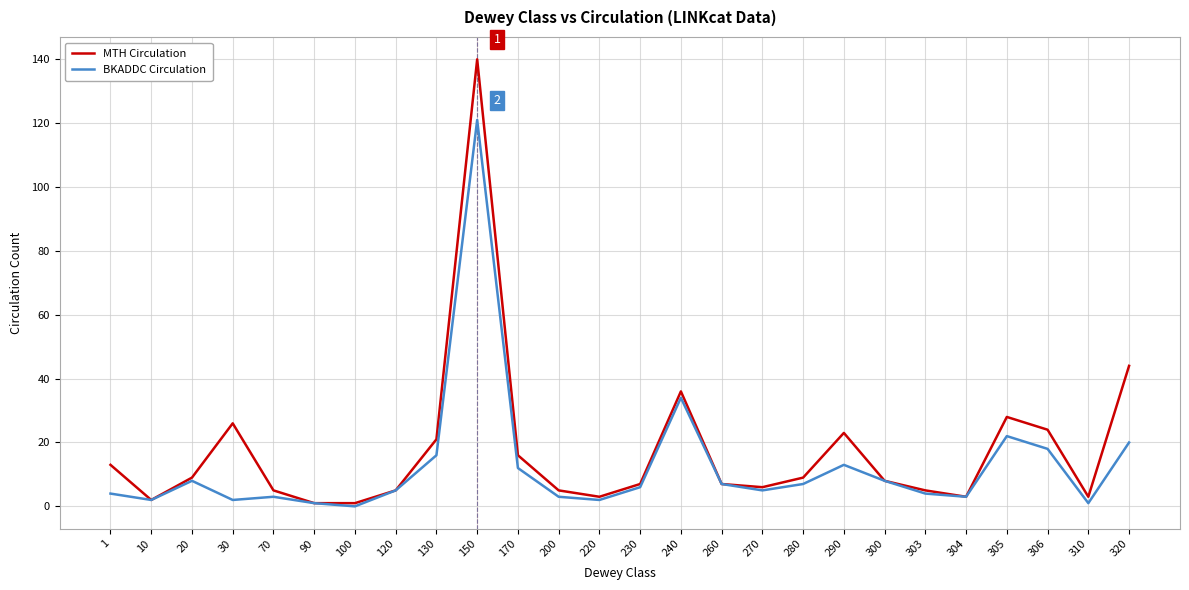

Does the chart have visible grid lines?

Yes